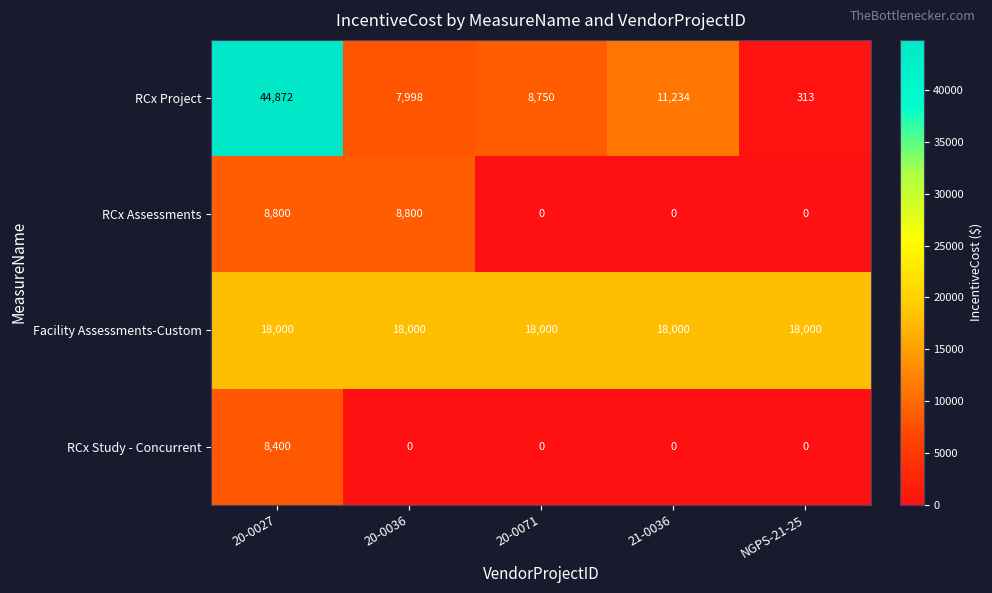

The Facility Assessments-Custom series shows 30809 at 20-0036. True or false?

False